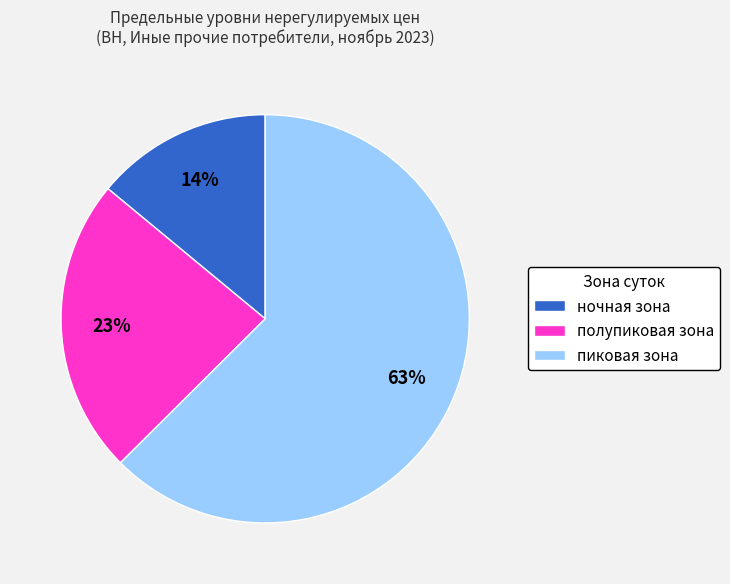

To the nearest percent, what portion does пиковая зона represent?

63%